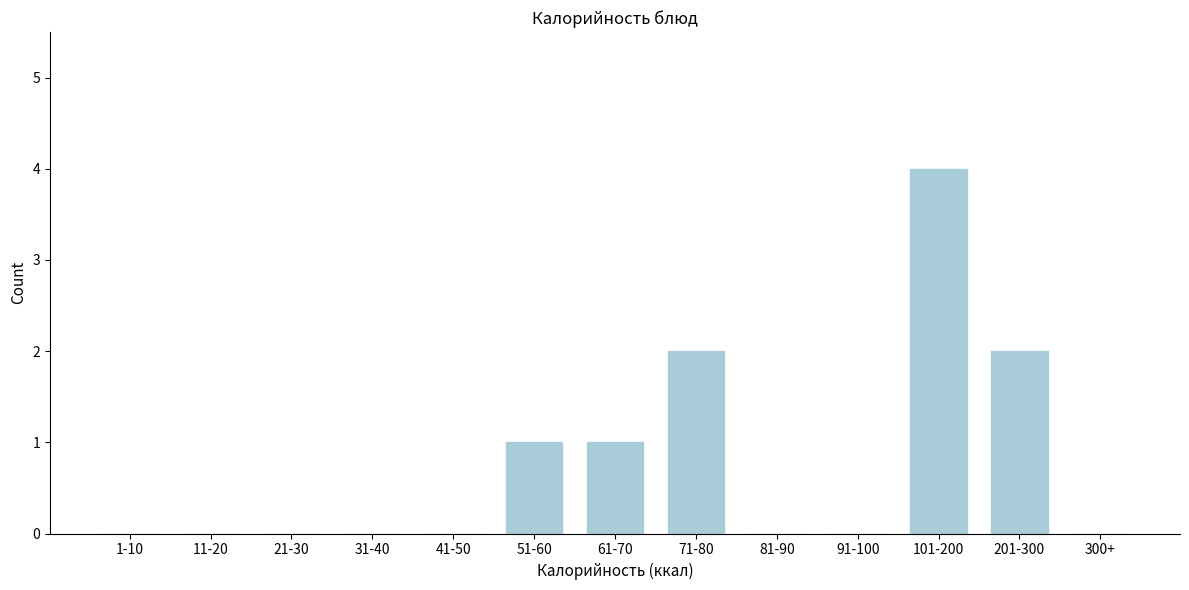

Reading left to right, list all the values displayed in this chart.

1-10=0	11-20=0	21-30=0	31-40=0	41-50=0	51-60=1	61-70=1	71-80=2	81-90=0	91-100=0	101-200=4	201-300=2	300+=0